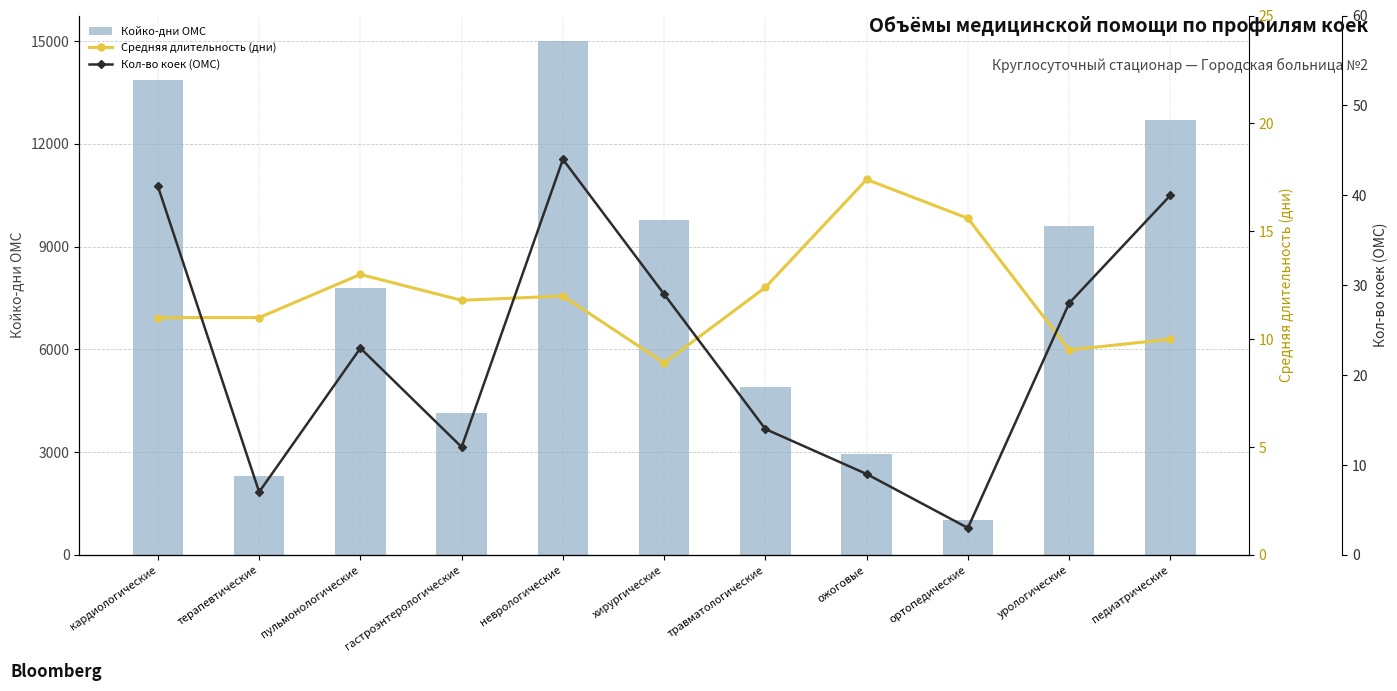

The Кол-во коек (ОМС) series shows 44.0 at неврологические. True or false?

True